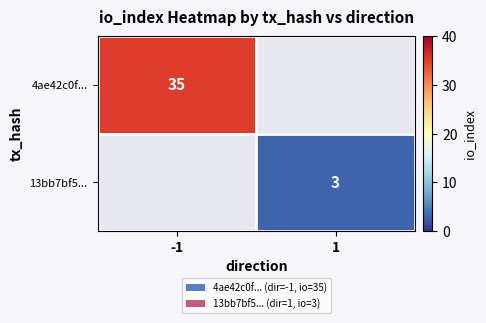

The value of 13bb7bf5... at 1 is 1. True or false?

False